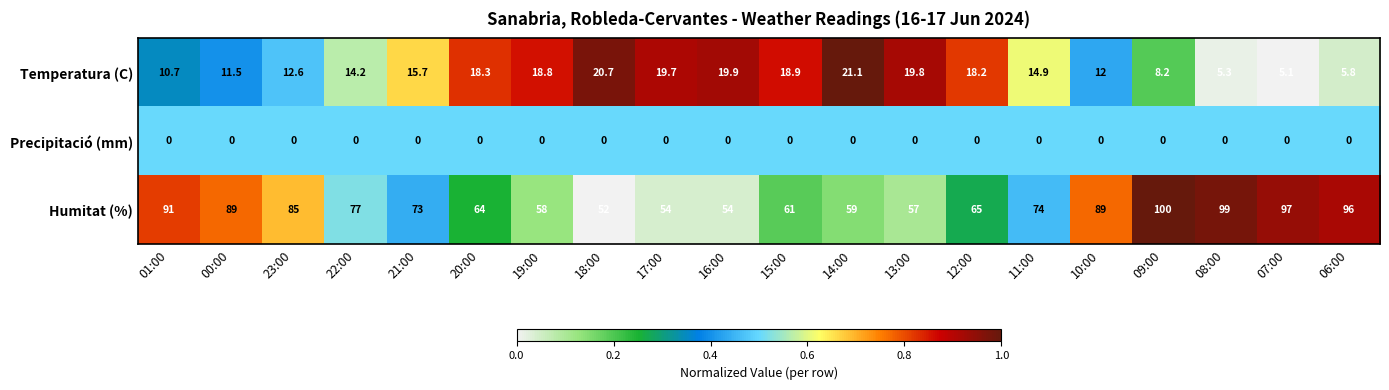

Which series has the largest total across all categories?

Humitat (%)